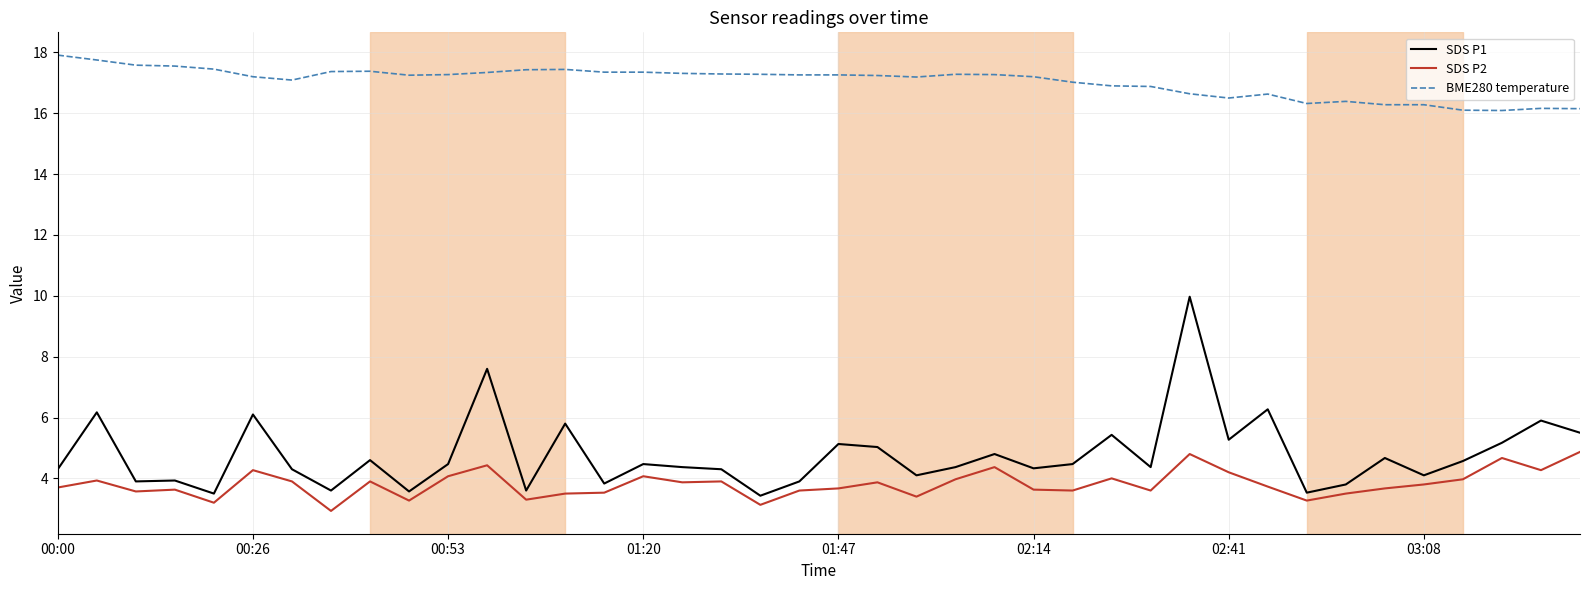

True or false: SDS P1 and BME280 temperature cross at least once.

False